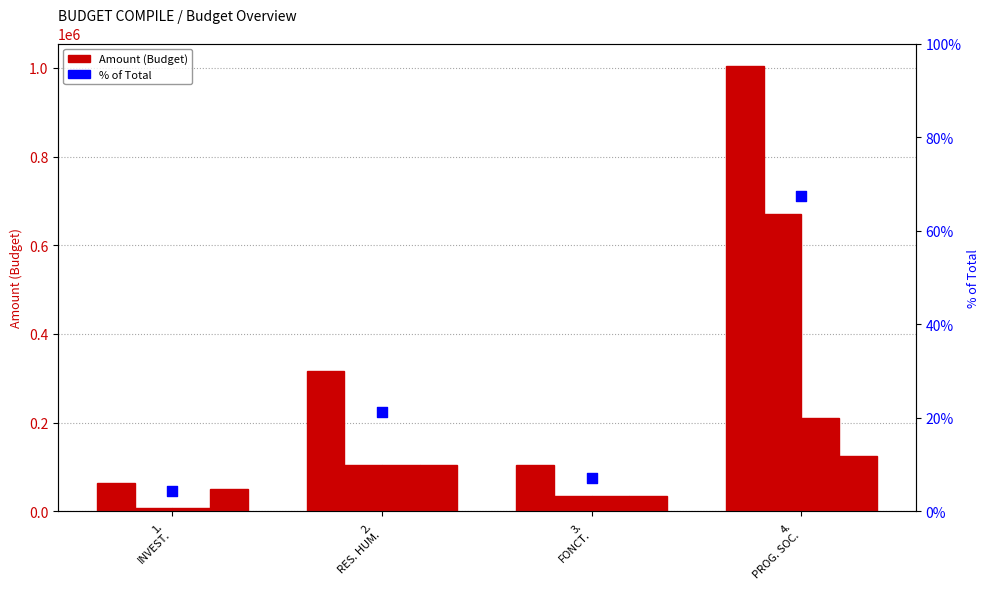

Which series contains the lowest Y value?

% of Total